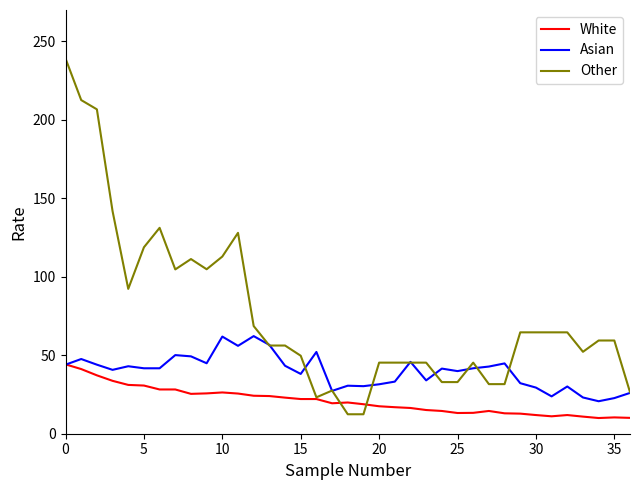

Which series has the largest total across all categories?

Other